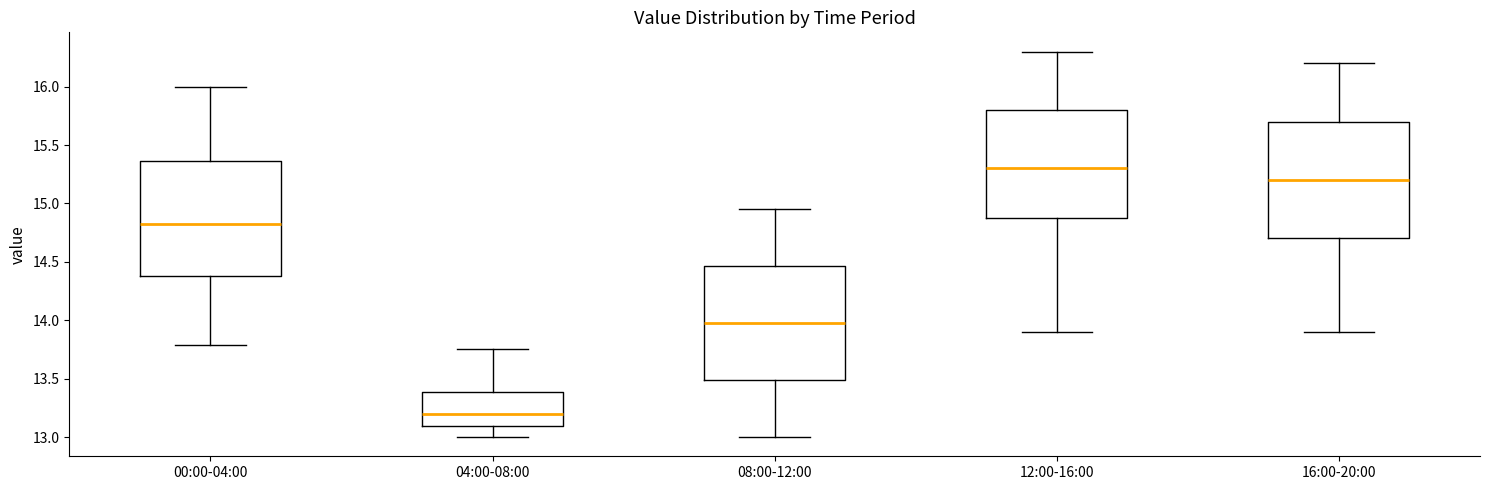

Which box's median line is the highest?

12:00-16:00